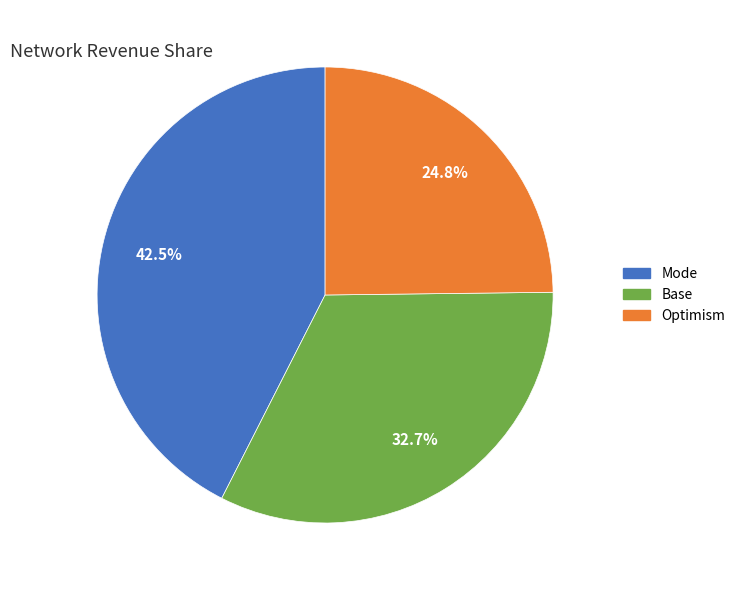

Is there any slice that represents more than half of the pie?

No